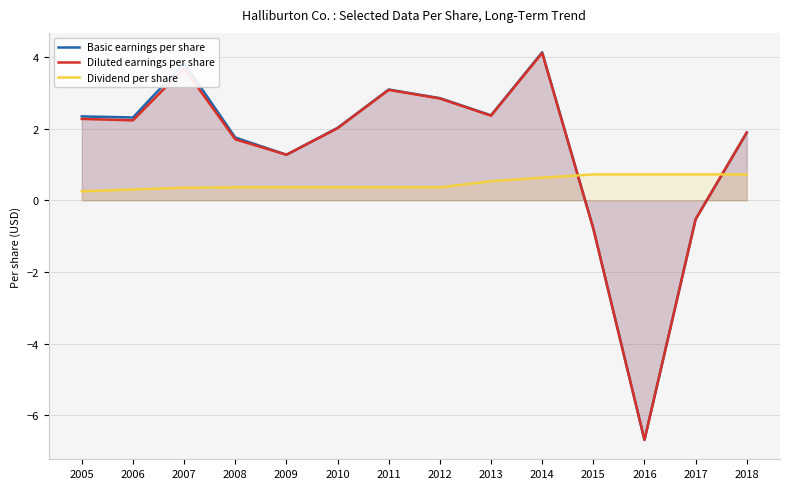

What is the maximum value for Diluted earnings per share?

4.1